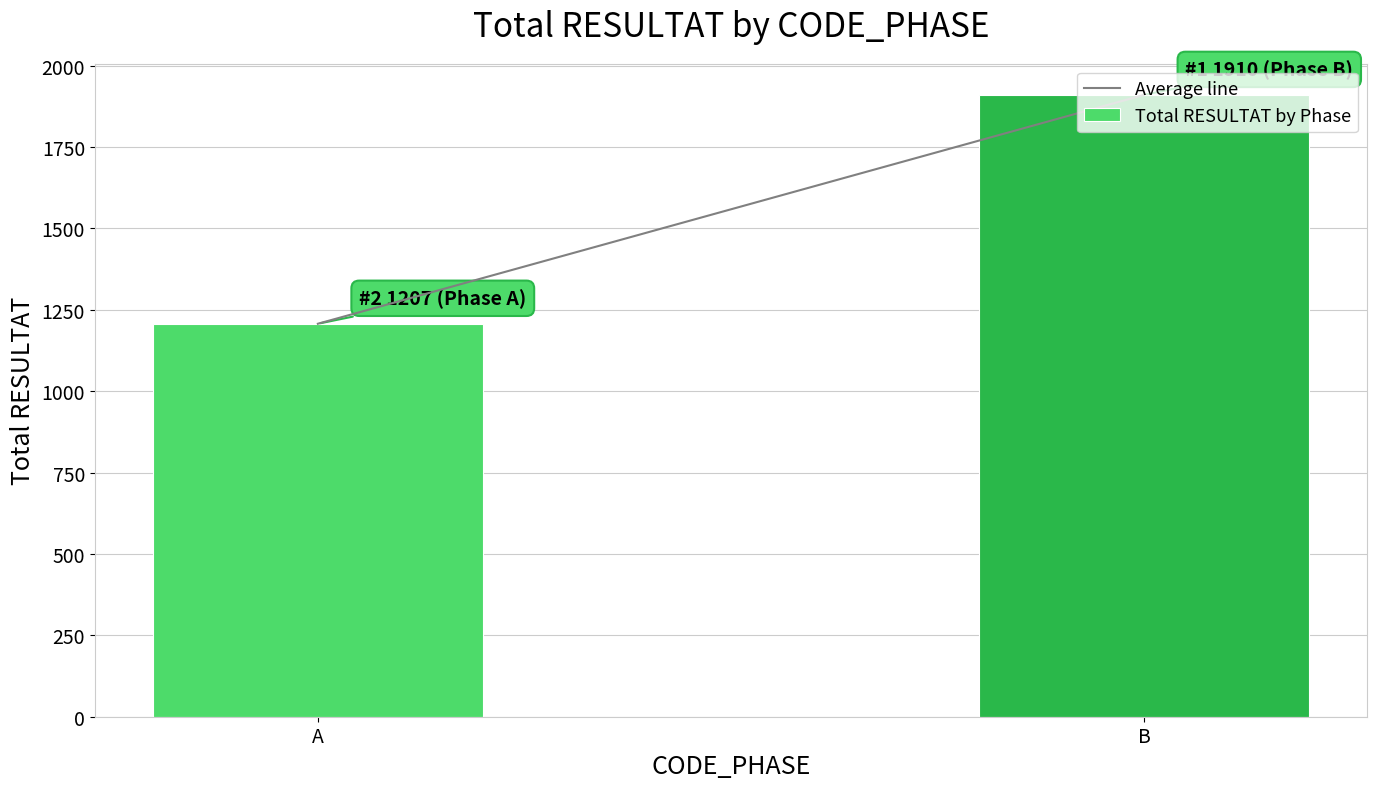

What is the difference between the values at B and A?

703